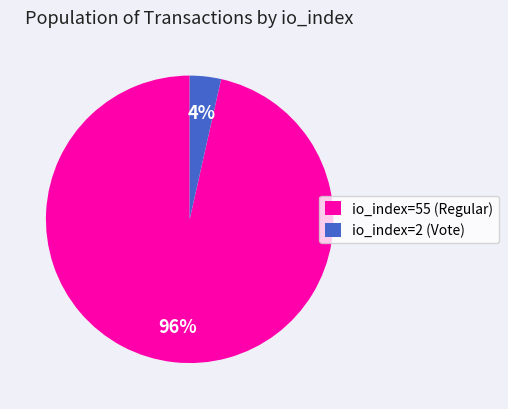

To the nearest percent, what percentage of the pie is io_index=55 (Regular)?

96%